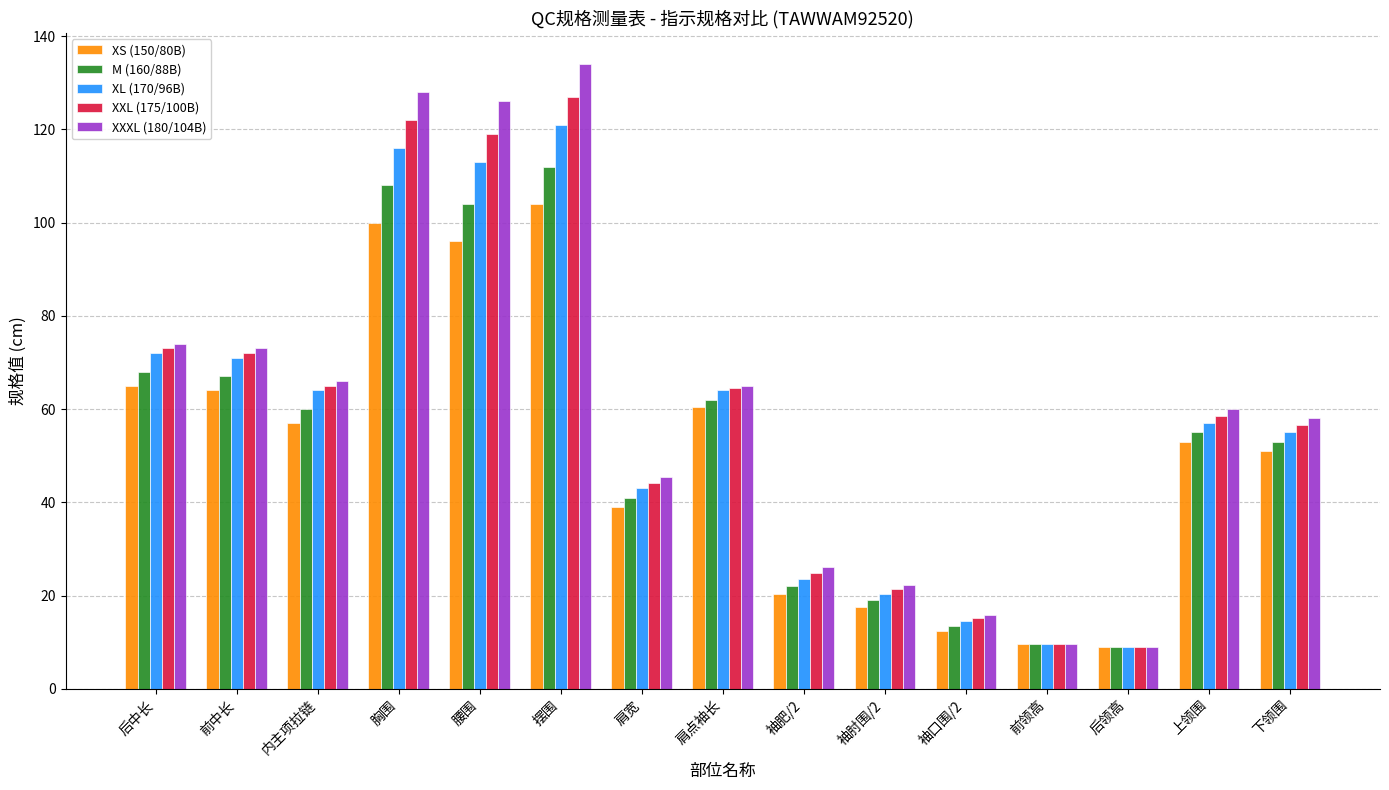

The value of XXXL (180/104B) at 摆围 is 190.2. True or false?

False